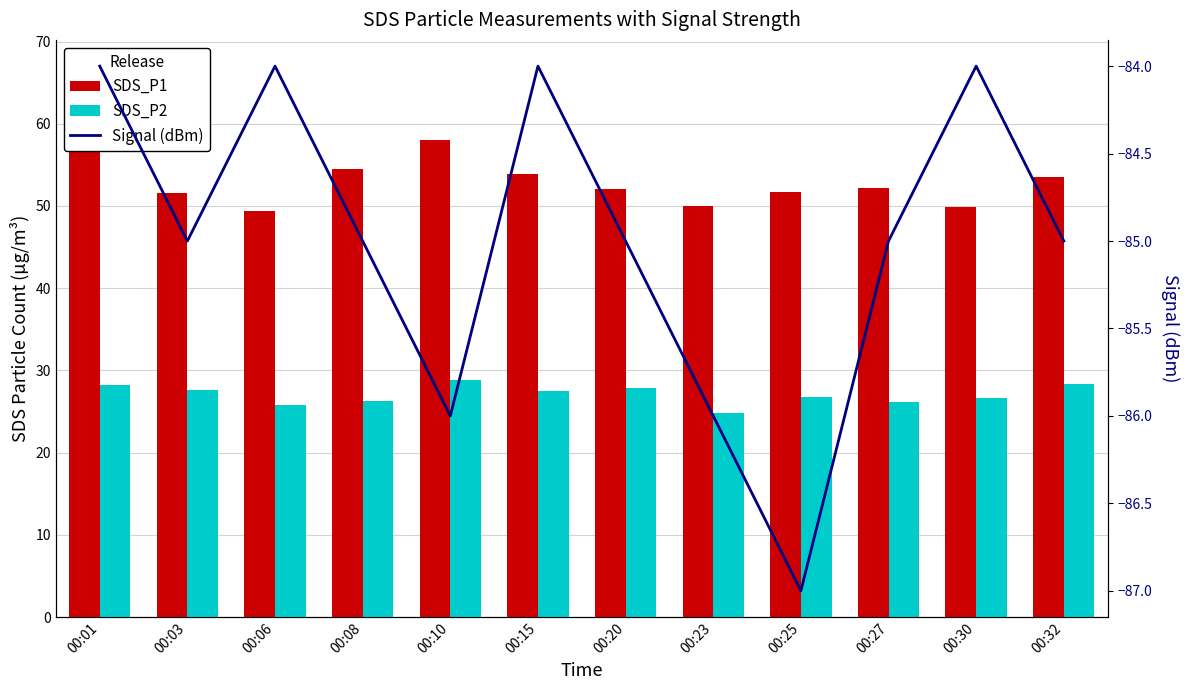

What is the total value across all series at 00:10?

0.8